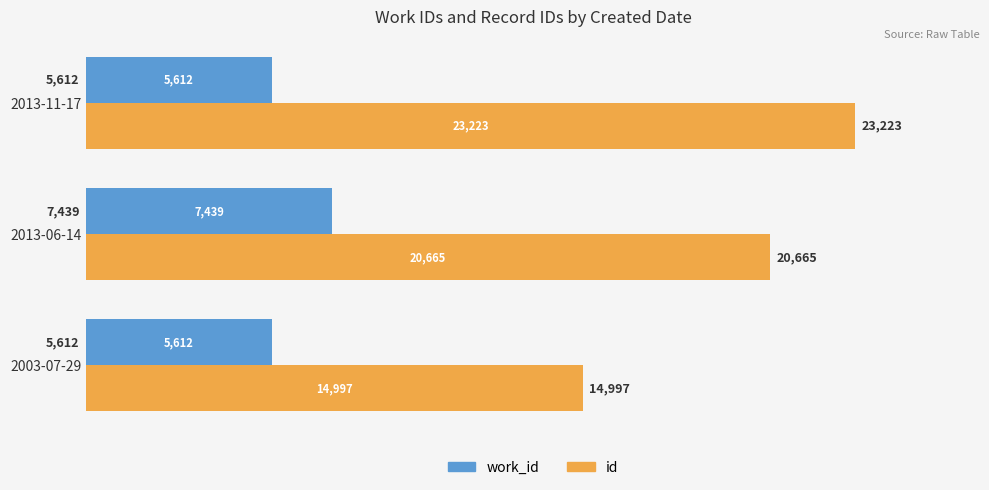

Which series has the widest spread of values?

id